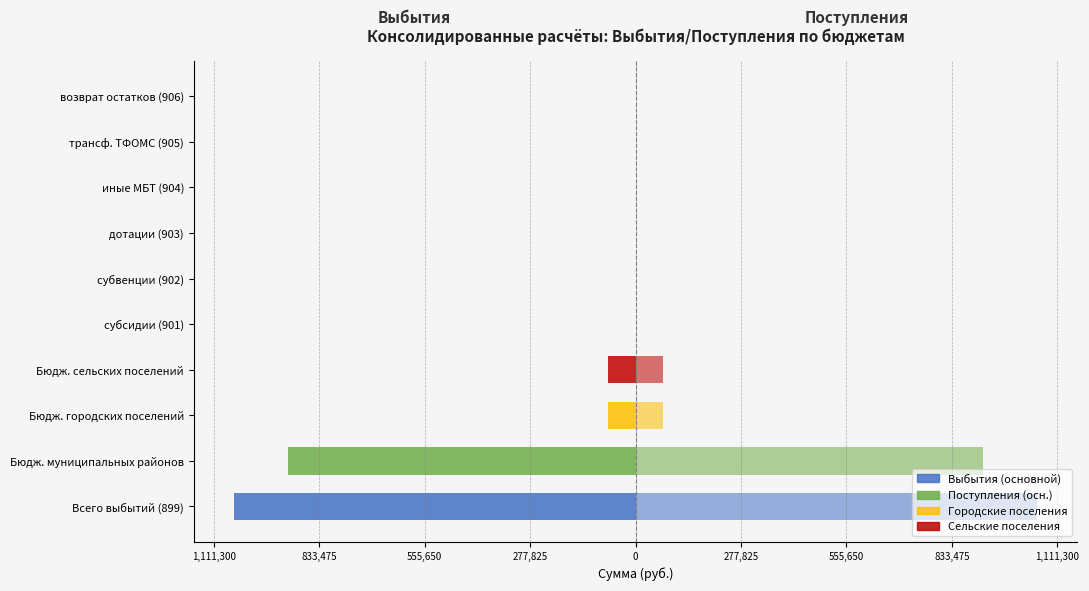

How many groups of bars are there?

10